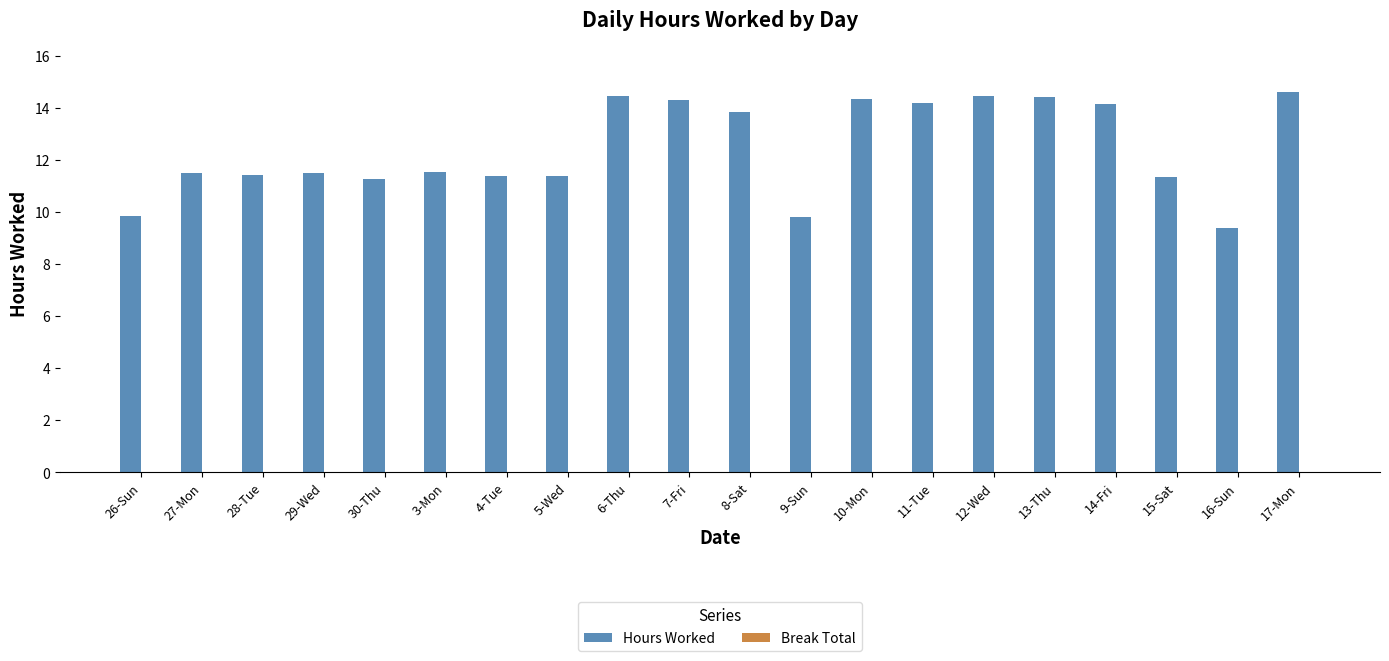

What is the average value?

12.5